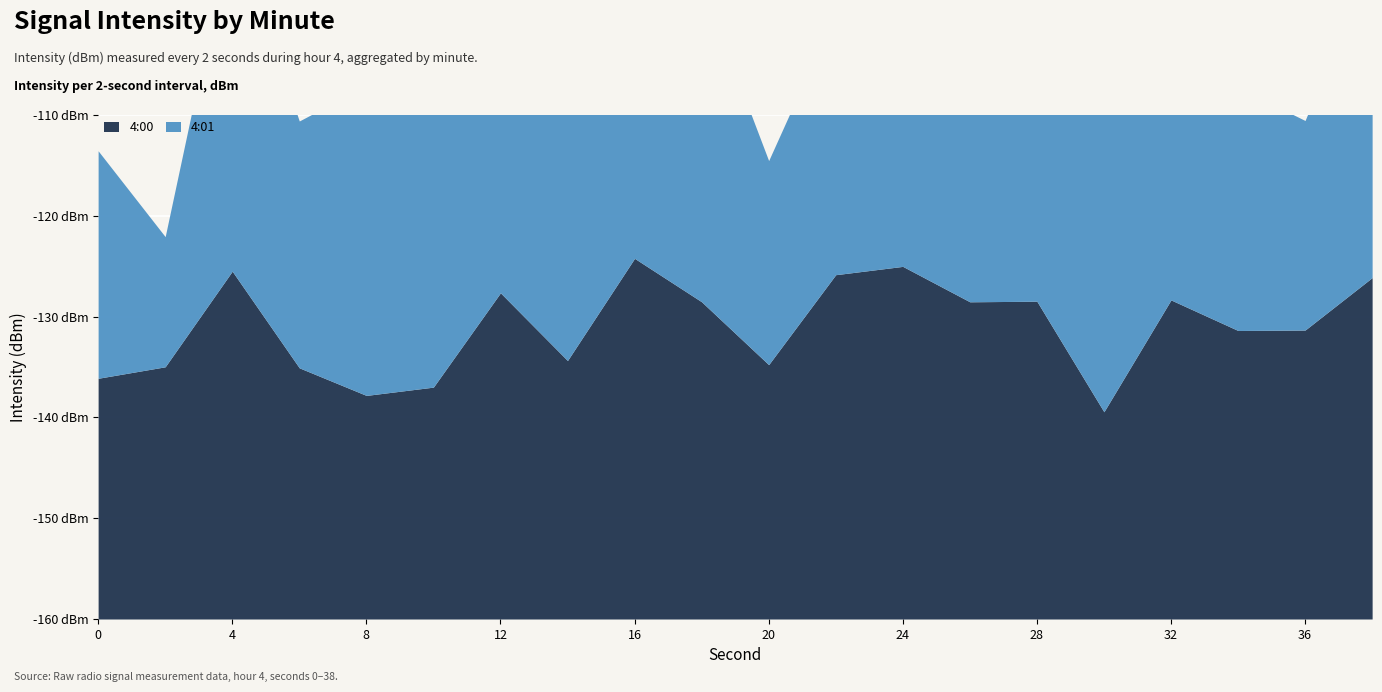

At which category is the sum across all series the highest?

16